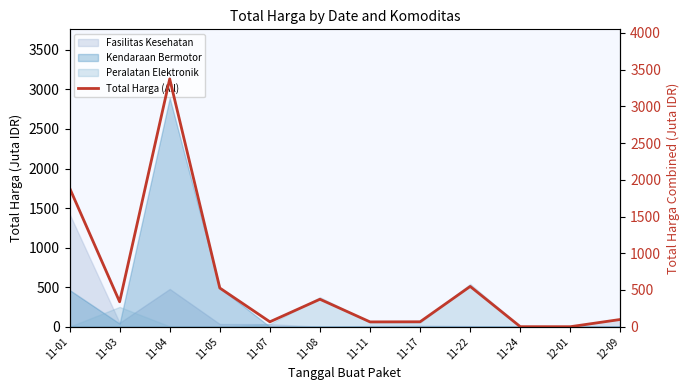

Reading right to left, extract all data points from this chart.

98.8	0.1	0.3	548.5	67.1	65.3	374.0	66.7	527.0	3374.1	339.5	1889.9